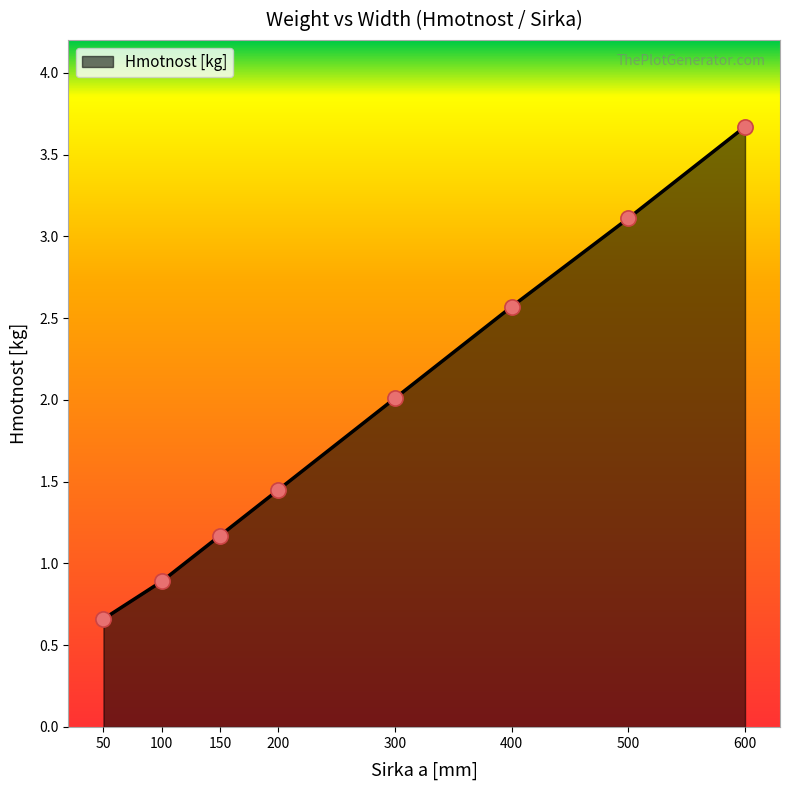

Approximately how many times larger is the value at 150 compared to 500?

0.4